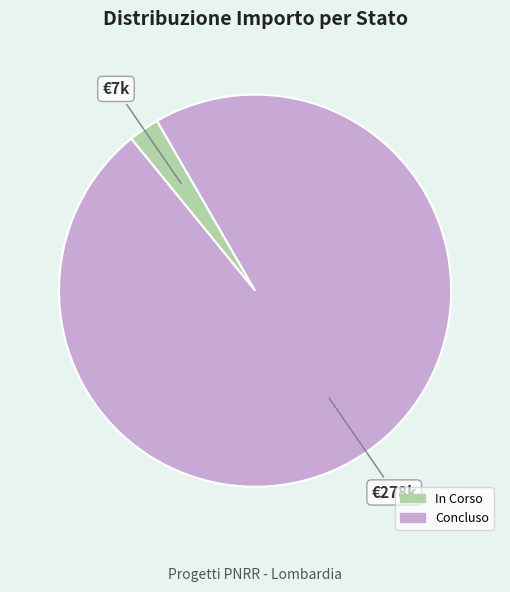

Combined, do In Corso and Concluso account for over 50%?

Yes